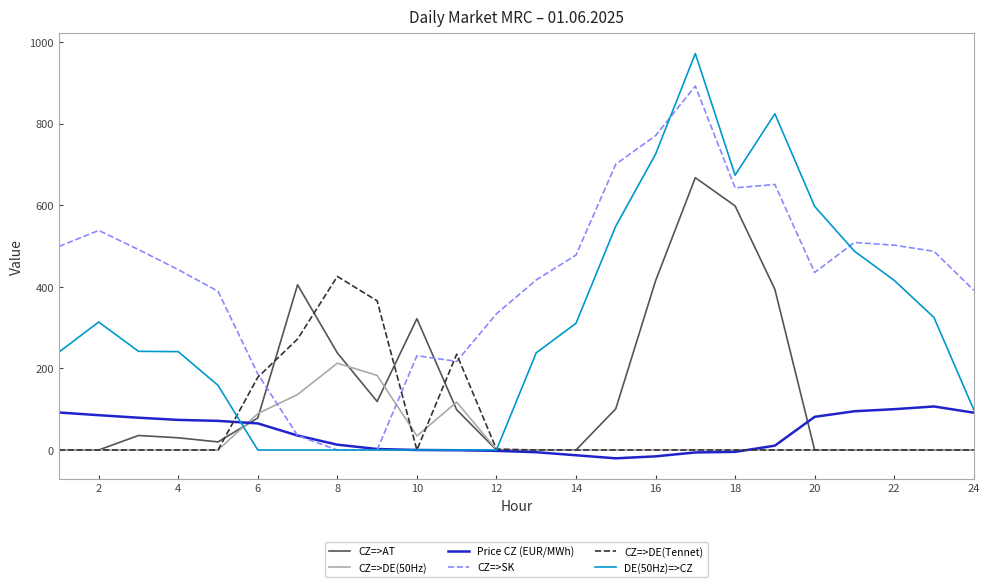

Which series has the largest total across all categories?

CZ=>SK